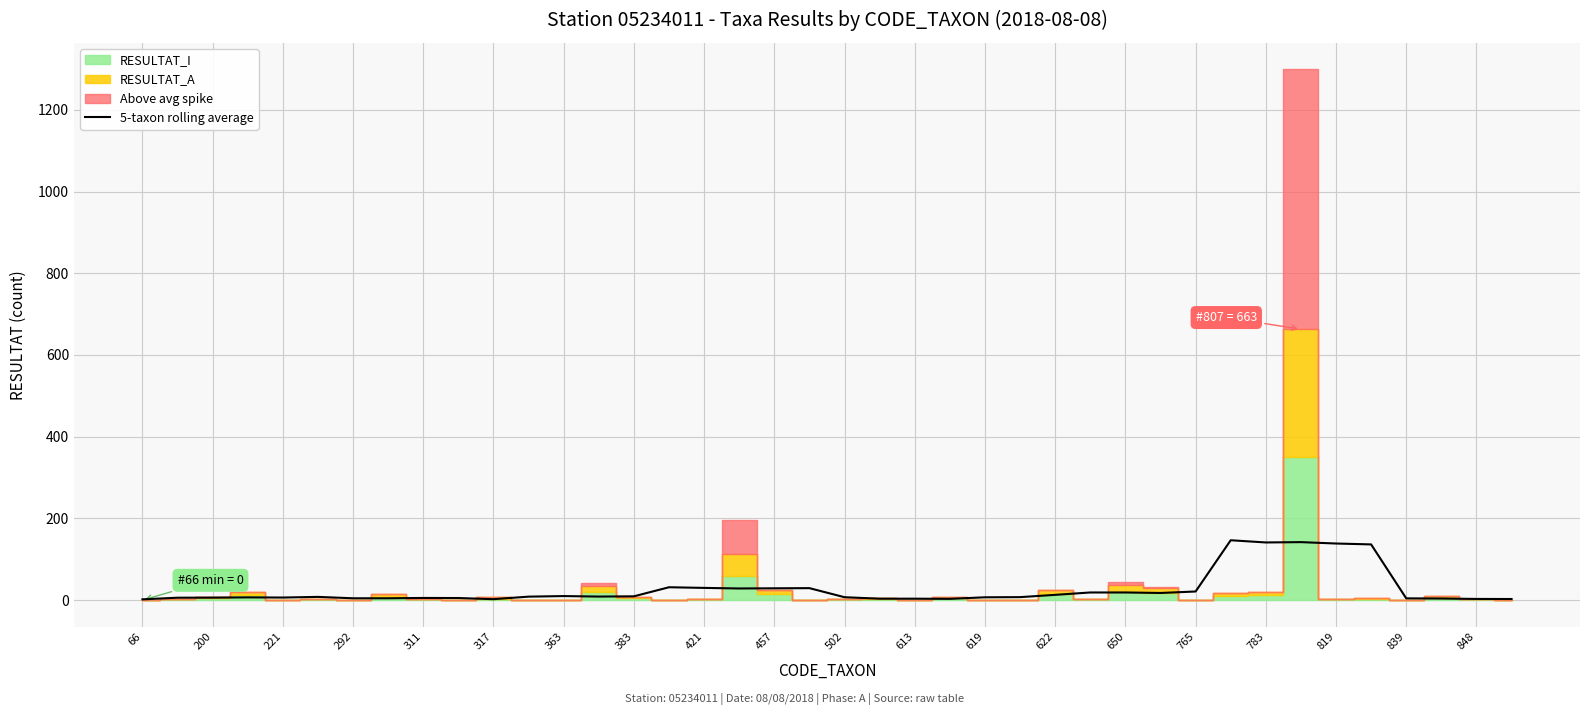

What is the maximum value for 5-taxon rolling average?

146.6